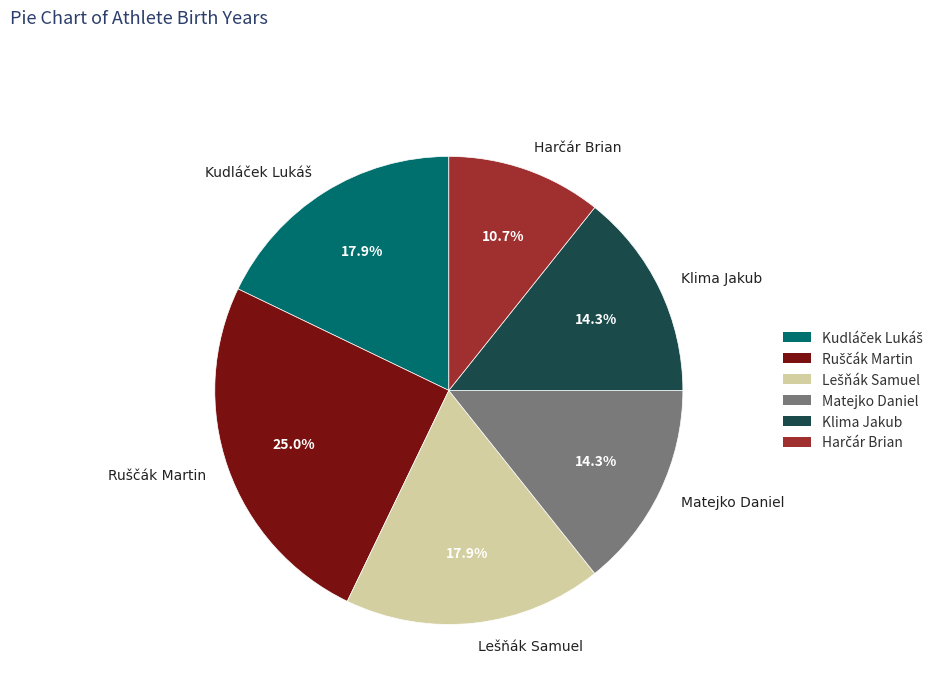

Count the number of slices in the pie.

6